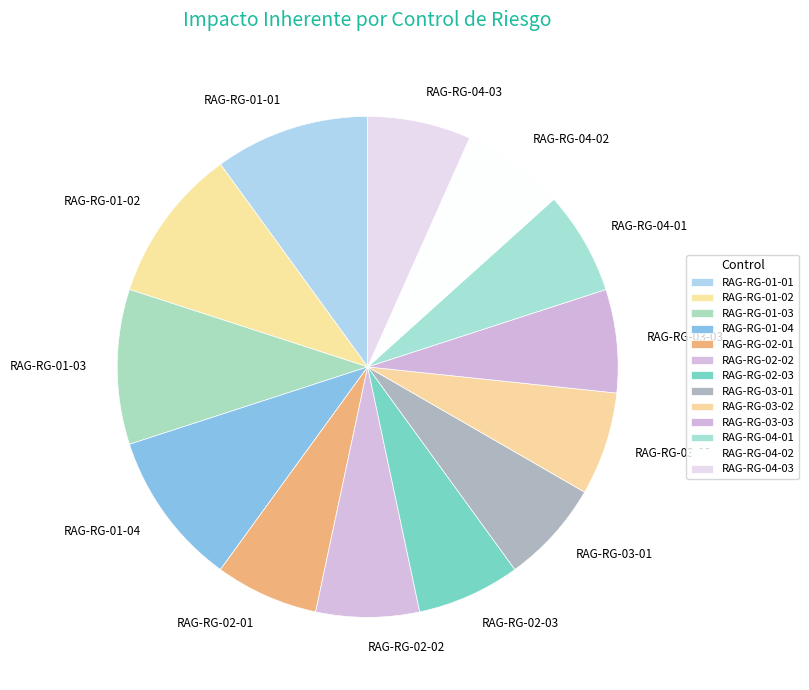

How many slices are in this pie chart?

13